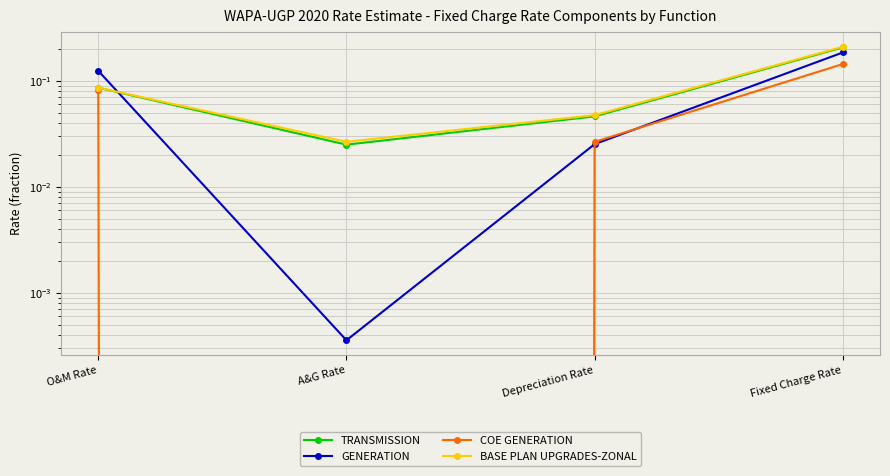

Is the value of BASE PLAN UPGRADES-ZONAL at Depreciation Rate greater than the value of GENERATION at O&M Rate?

No